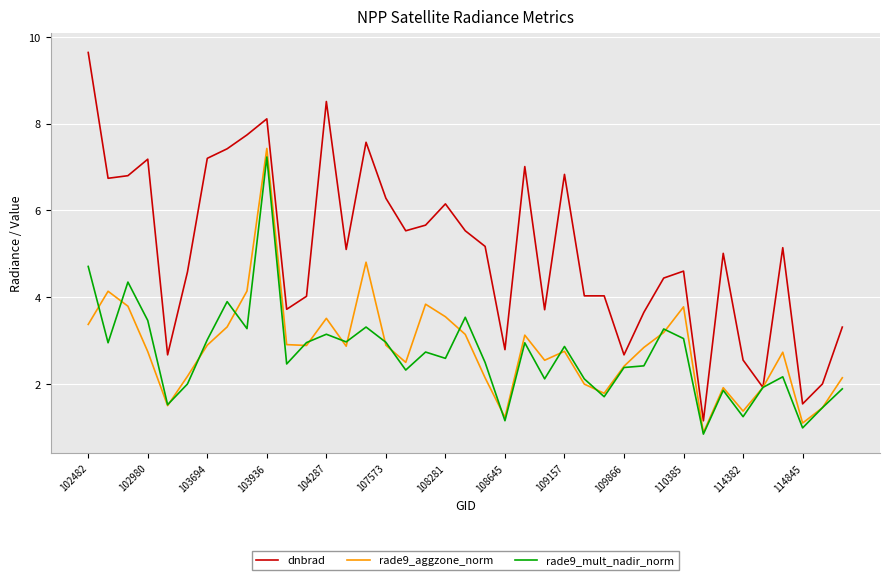

Which series has the largest range (max minus min)?

dnbrad